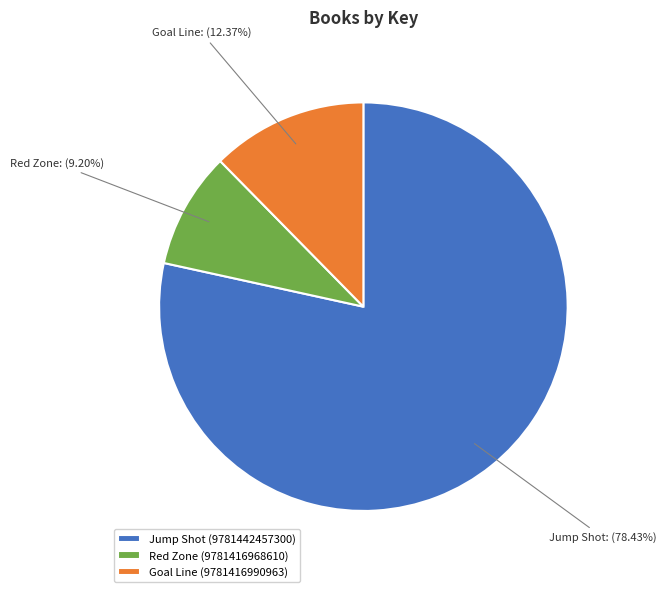

Approximately how many times larger is the value at Red Zone (9781416968610) compared to Jump Shot (9781442457300)?

0.1